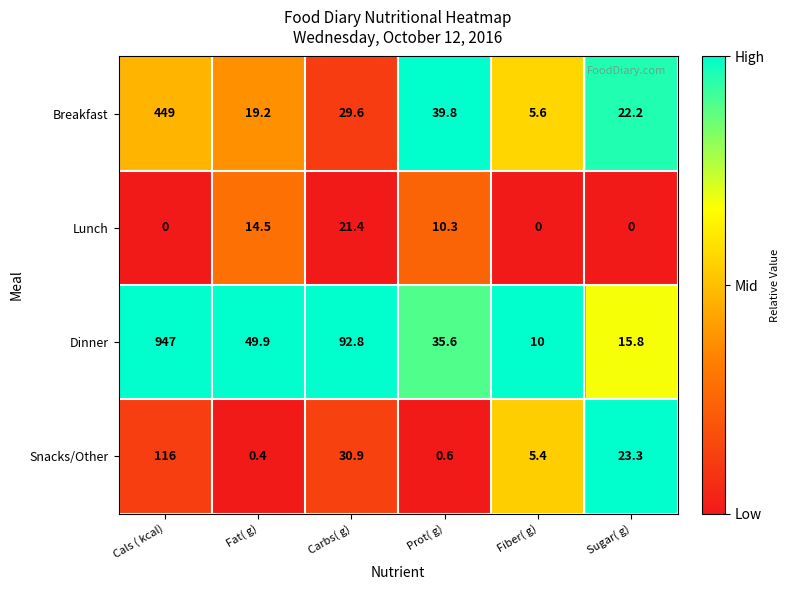

Is it true that Snacks/Other equals 23.3 at Sugar( g)?

True